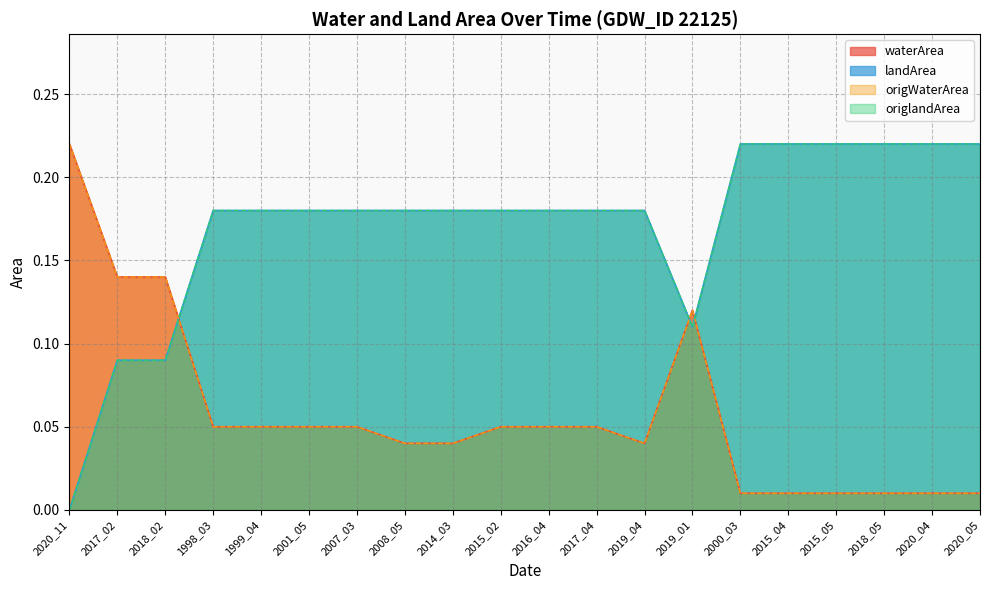

The value of landArea at 2015_02 is 0.2. True or false?

True